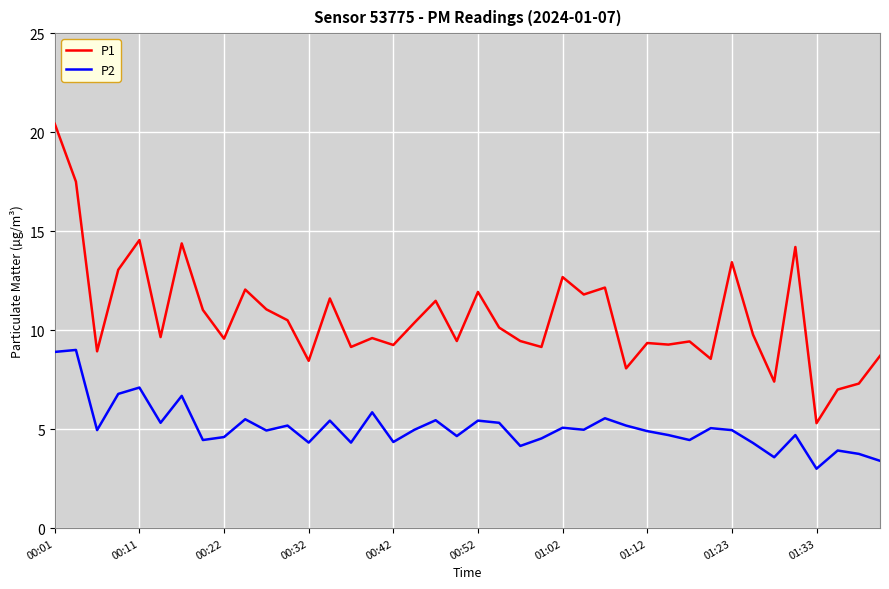

What is the lowest value of the P2 series?

3.0